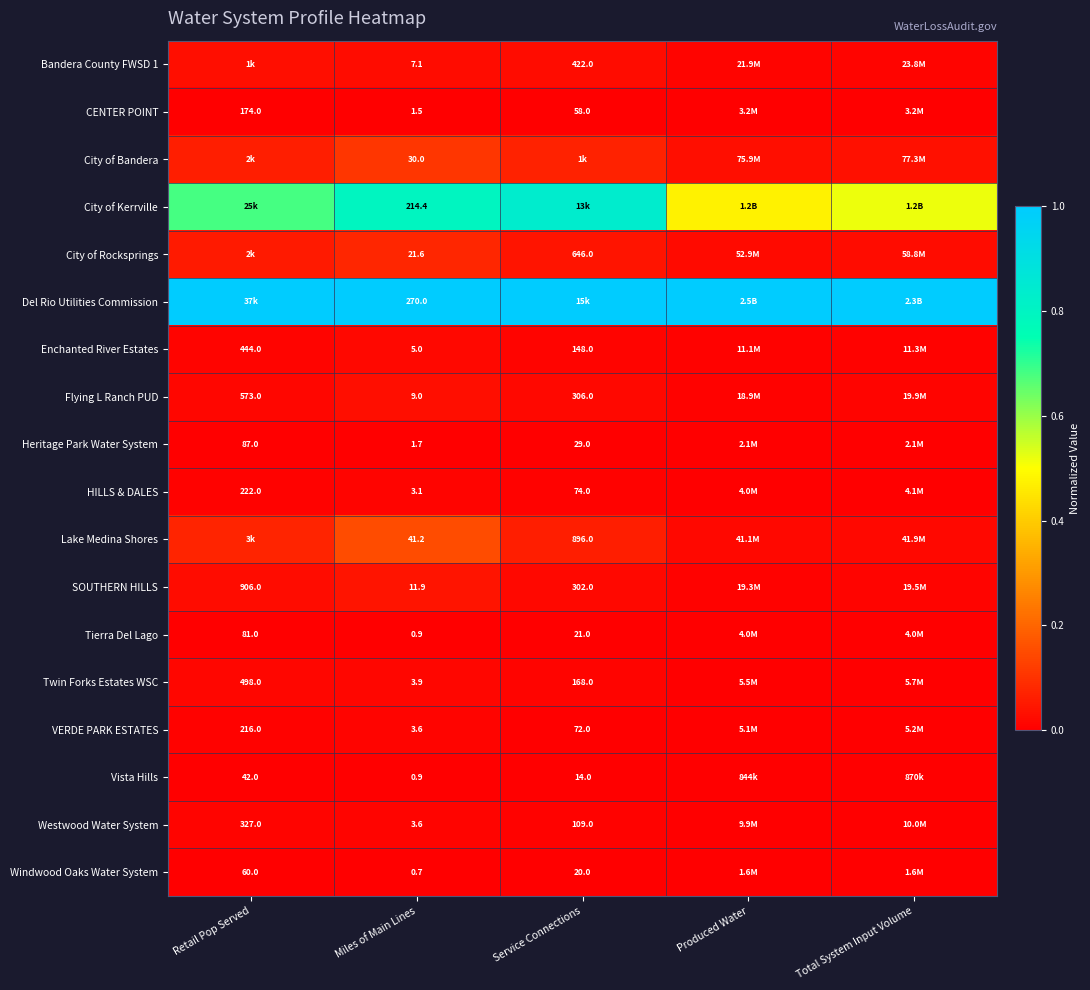

Is the value of Lake Medina Shores at Miles of Main Lines greater than the value of Enchanted River Estates at Service Connections?

No